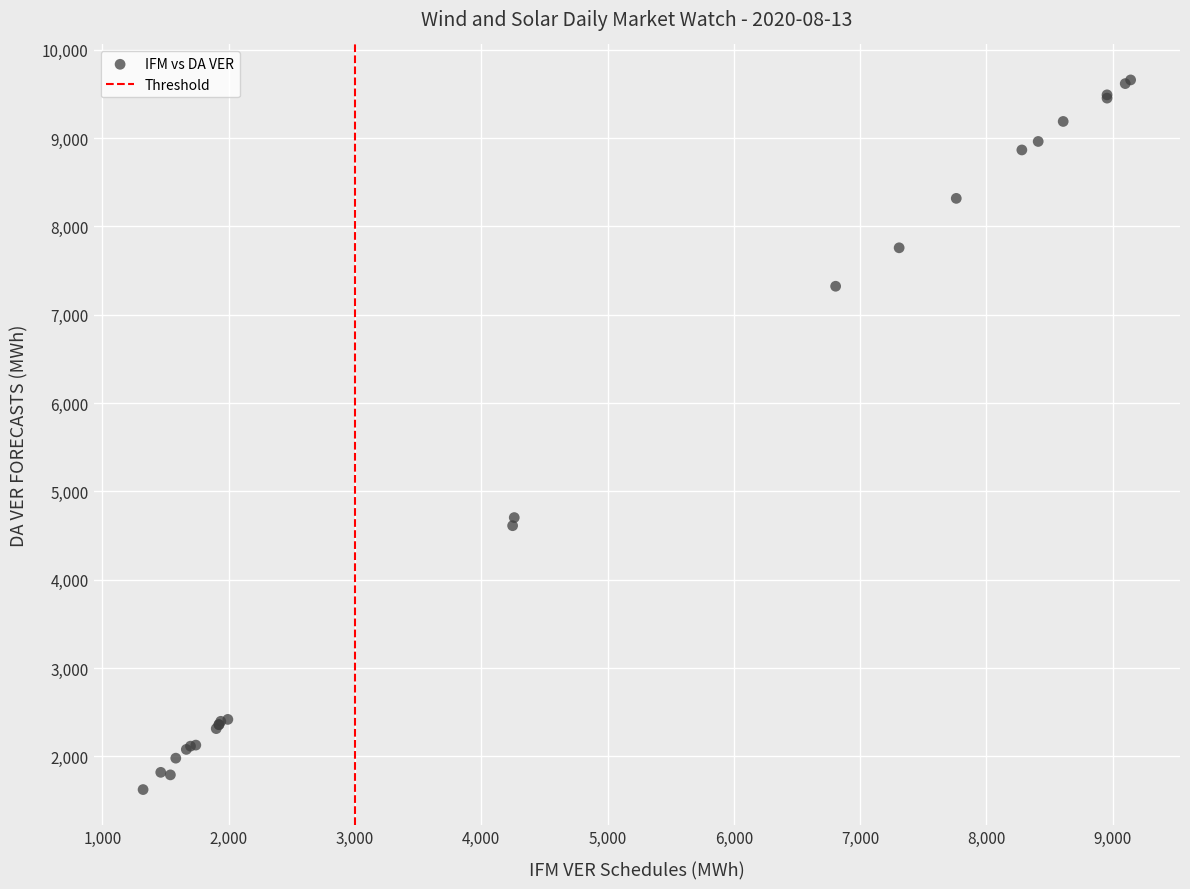

What Y value in the scatter plot is closest to 5641?

4703.5